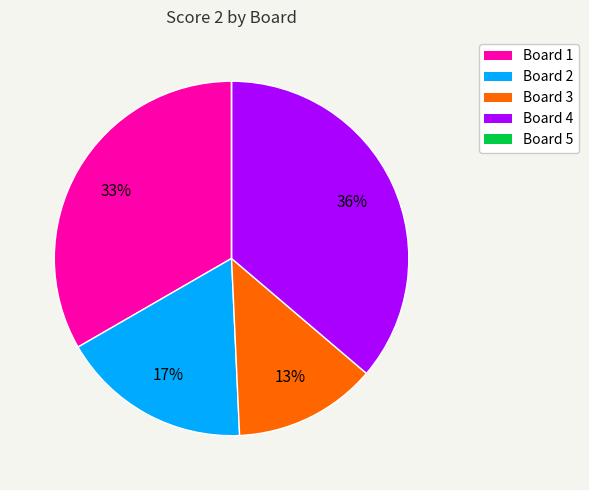

The Board 3 slice represents 6% of the pie. True or false?

False